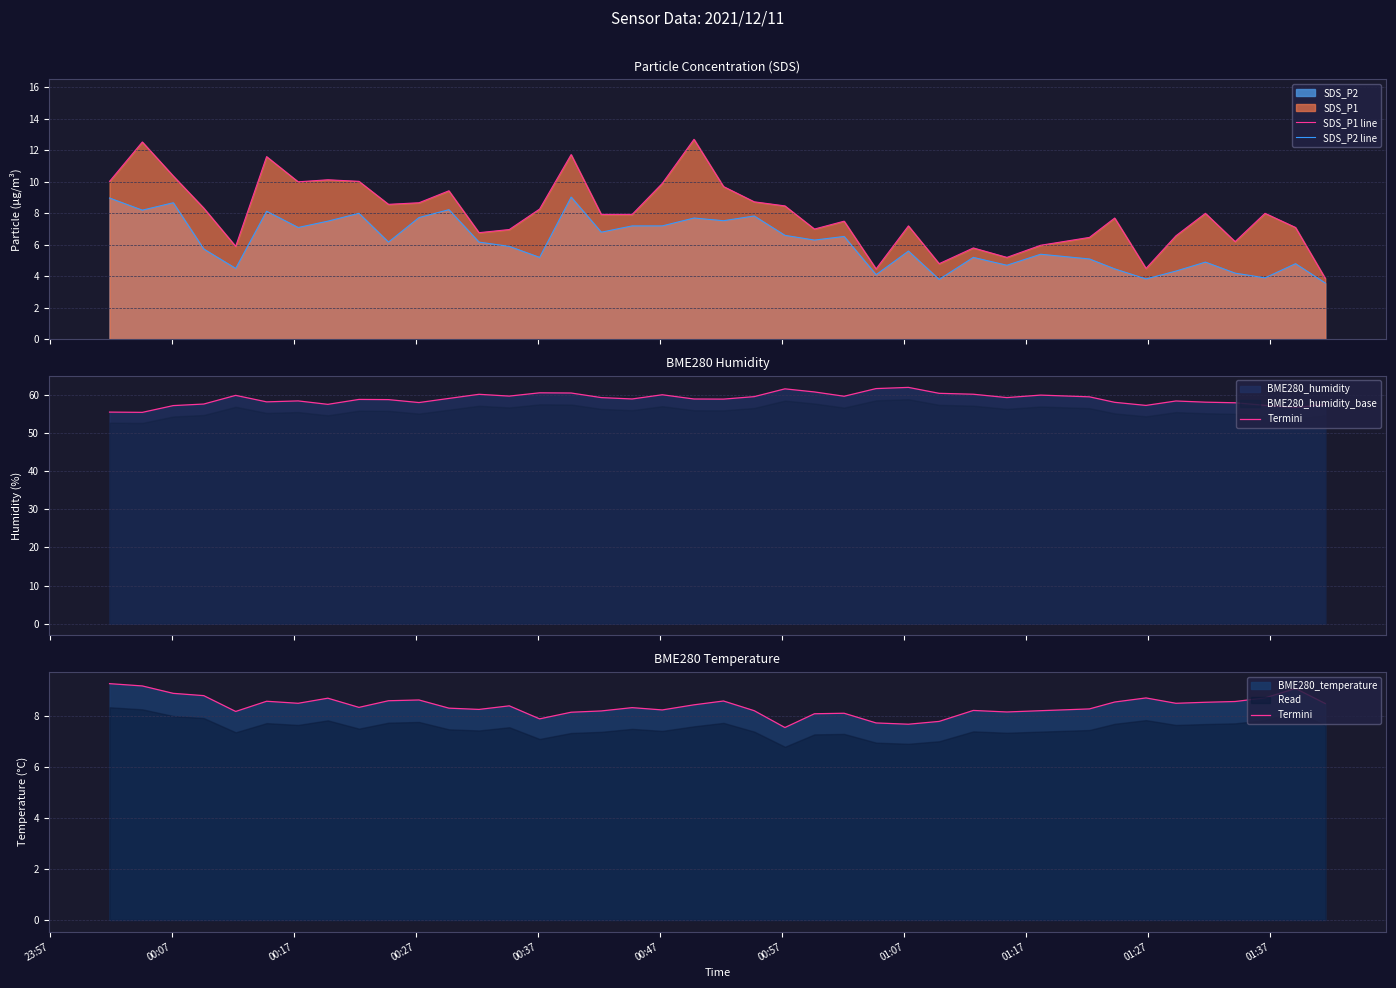

What is the maximum value for SDS_P1 line?

12.7